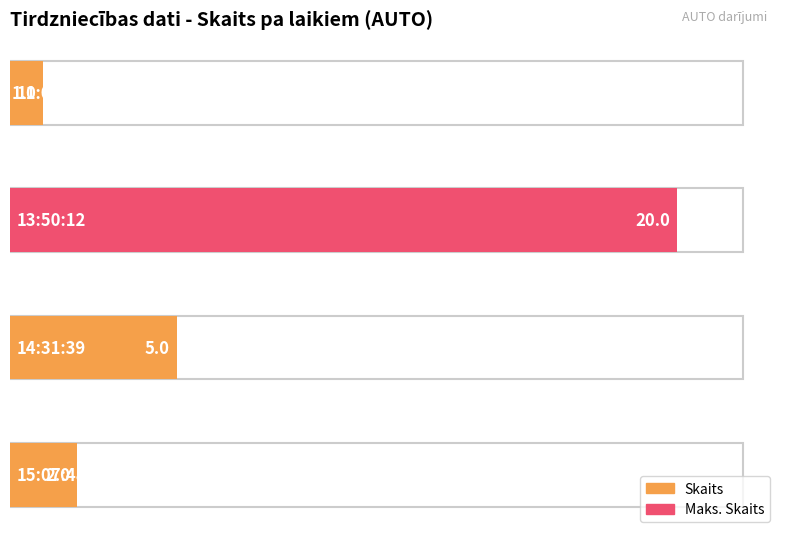

How many data points does each series have?

4